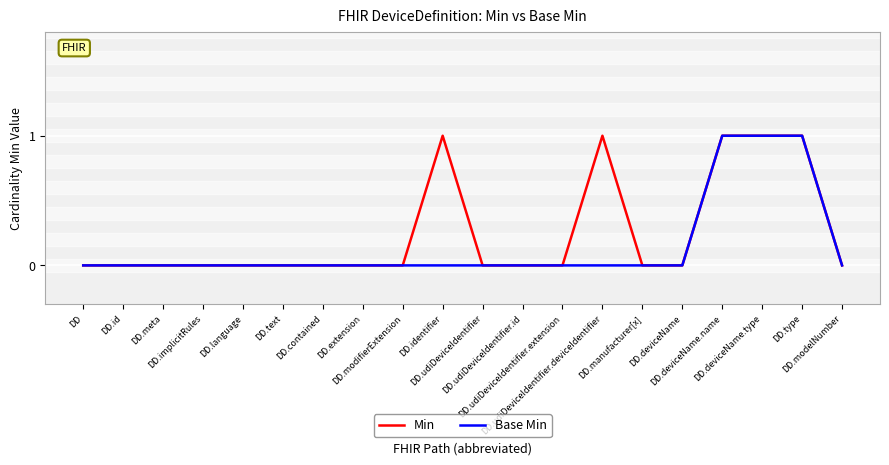

Reading left to right, extract all data points from this chart.

Min: DD=0	DD.id=0	DD.meta=0	DD.implicitRules=0	DD.language=0	DD.text=0	DD.contained=0	DD.extension=0	DD.modifierExtension=0	DD.identifier=1	DD.udiDeviceIdentifier=0	DD.udiDeviceIdentifier.id=0	DD.udiDeviceIdentifier.extension=0	DD.udiDeviceIdentifier.deviceIdentifier=1	DD.manufacturer[x]=0	DD.deviceName=0	DD.deviceName.name=1	DD.deviceName.type=1	DD.type=1	DD.modelNumber=0
Base Min: DD=0	DD.id=0	DD.meta=0	DD.implicitRules=0	DD.language=0	DD.text=0	DD.contained=0	DD.extension=0	DD.modifierExtension=0	DD.identifier=0	DD.udiDeviceIdentifier=0	DD.udiDeviceIdentifier.id=0	DD.udiDeviceIdentifier.extension=0	DD.udiDeviceIdentifier.deviceIdentifier=0	DD.manufacturer[x]=0	DD.deviceName=0	DD.deviceName.name=1	DD.deviceName.type=1	DD.type=1	DD.modelNumber=0